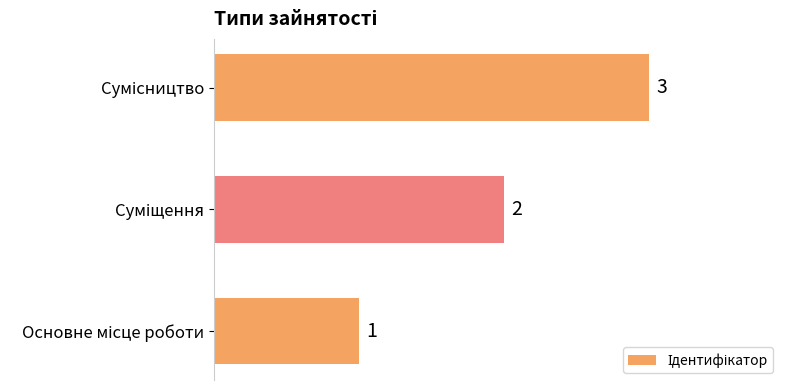

Count the values in the range 1 to 3.

3